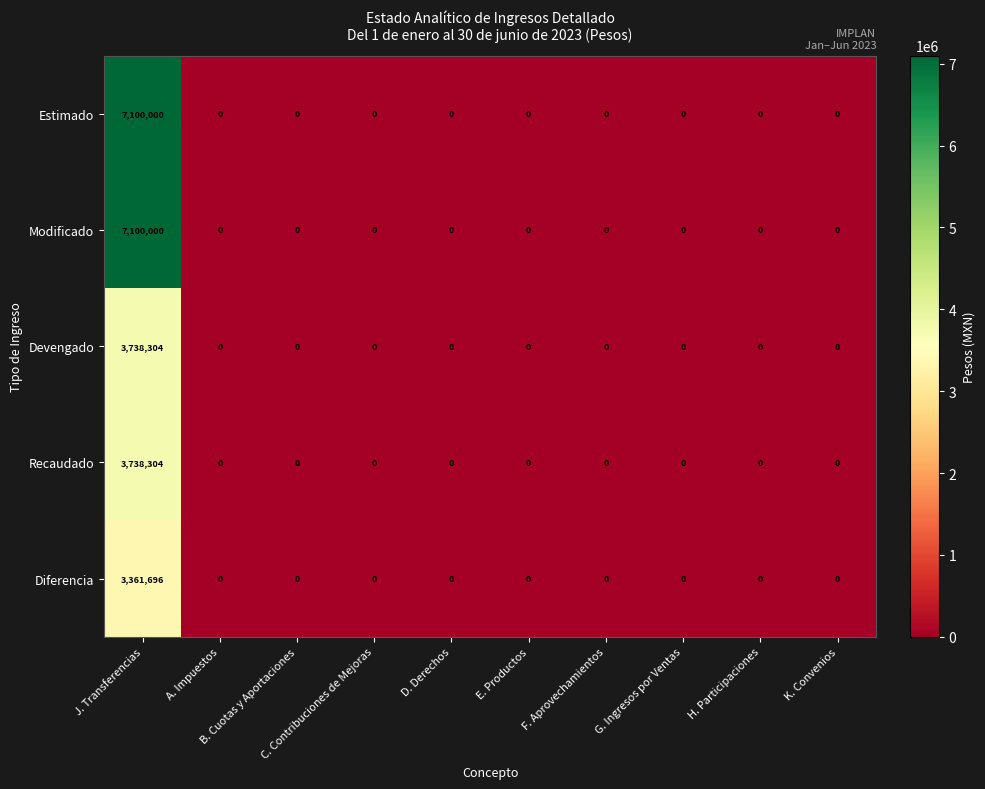

What is the highest value of the Recaudado series?

3738304